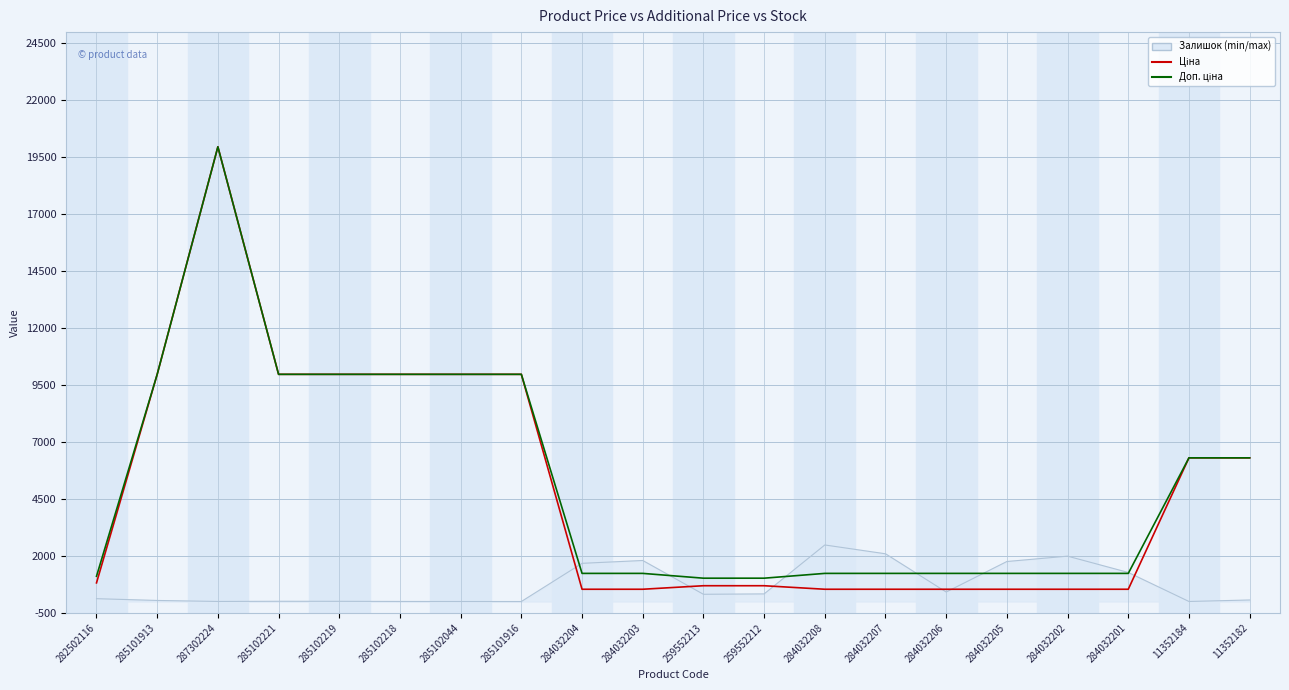

What is the total value across all series at 284032204?

3451.4